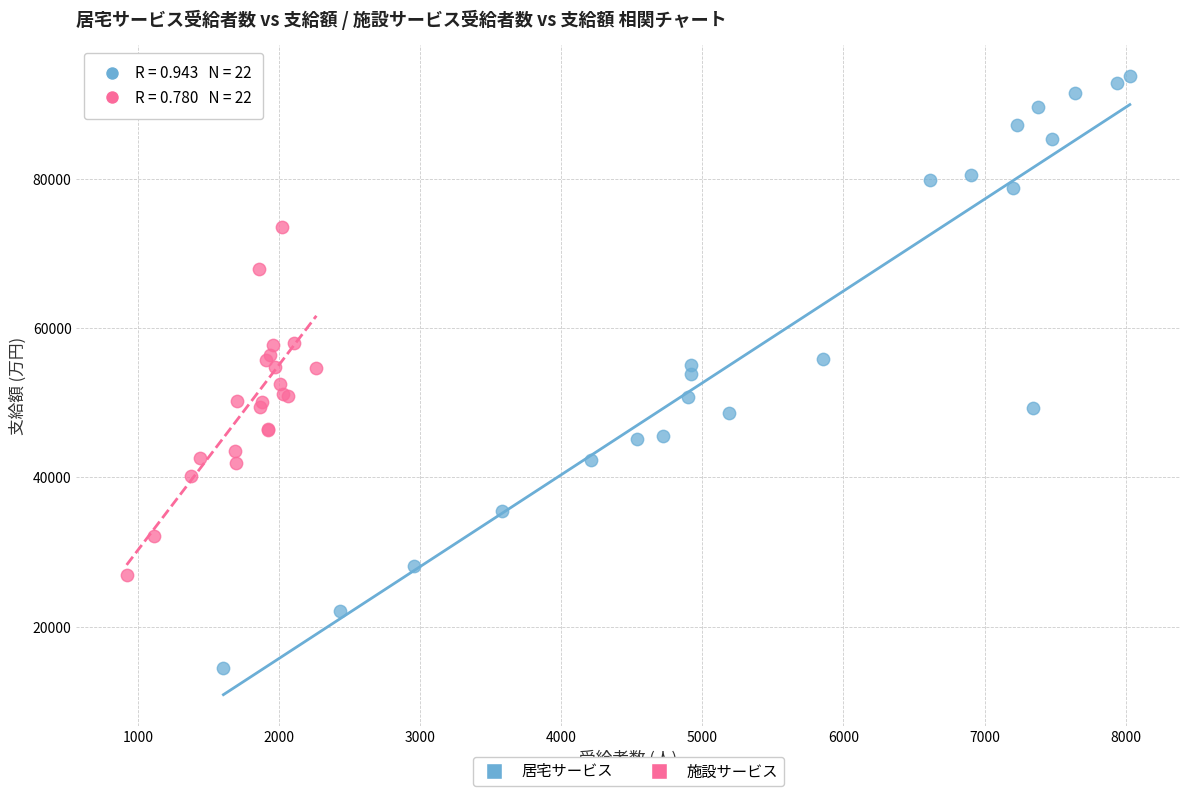

Which series has the largest Y range (max minus min)?

居宅サービス